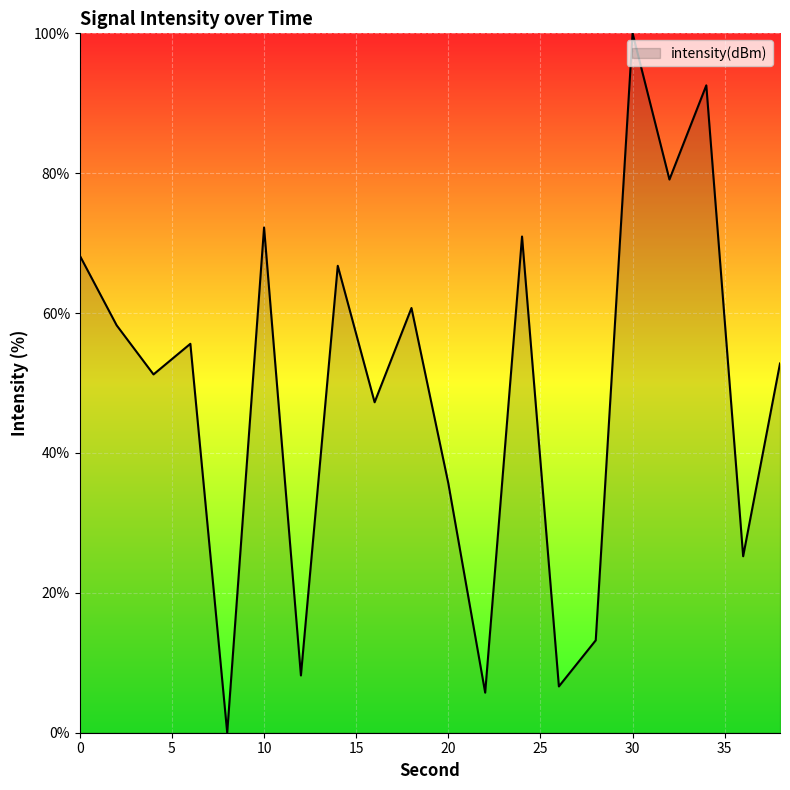

What is the maximum value shown in the chart?

100.0